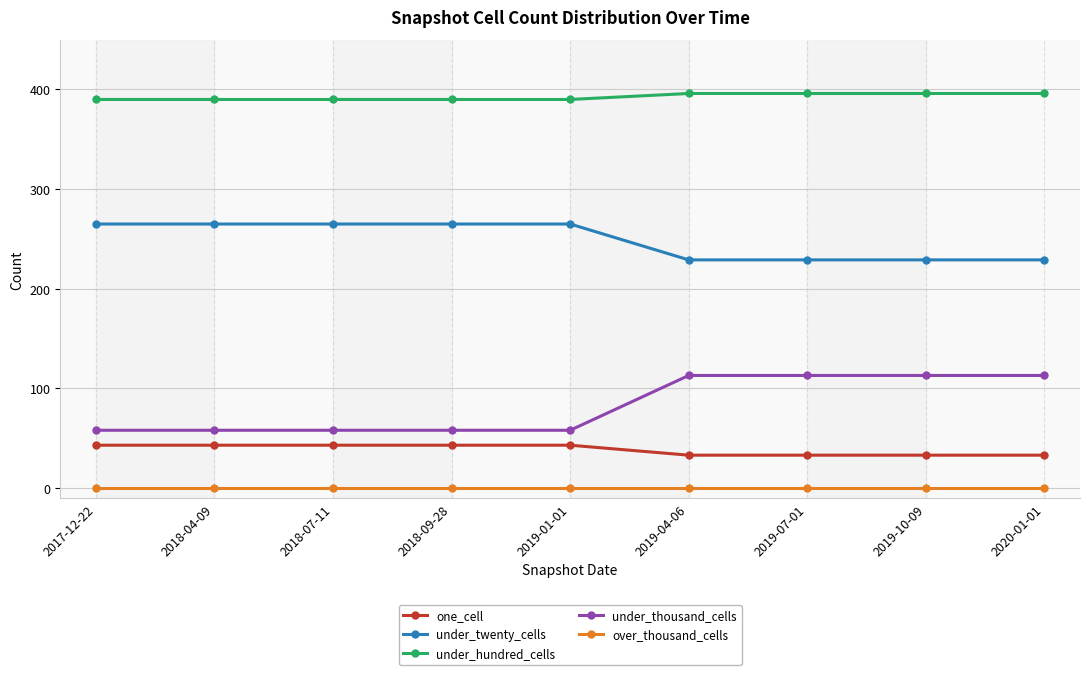

Reading right to left, what are all the values shown in this chart?

one_cell: 2020-01-01=33	2019-10-09=33	2019-07-01=33	2019-04-06=33	2019-01-01=43	2018-09-28=43	2018-07-11=43	2018-04-09=43	2017-12-22=43
under_twenty_cells: 2020-01-01=229	2019-10-09=229	2019-07-01=229	2019-04-06=229	2019-01-01=265	2018-09-28=265	2018-07-11=265	2018-04-09=265	2017-12-22=265
under_hundred_cells: 2020-01-01=396	2019-10-09=396	2019-07-01=396	2019-04-06=396	2019-01-01=390	2018-09-28=390	2018-07-11=390	2018-04-09=390	2017-12-22=390
under_thousand_cells: 2020-01-01=113	2019-10-09=113	2019-07-01=113	2019-04-06=113	2019-01-01=58	2018-09-28=58	2018-07-11=58	2018-04-09=58	2017-12-22=58
over_thousand_cells: 2020-01-01=0	2019-10-09=0	2019-07-01=0	2019-04-06=0	2019-01-01=0	2018-09-28=0	2018-07-11=0	2018-04-09=0	2017-12-22=0